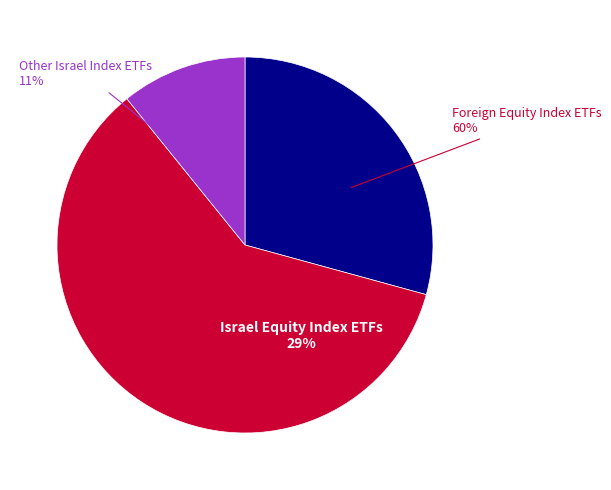

The סה"כ מדדי מניות בחו"ל slice represents 49% of the pie. True or false?

False